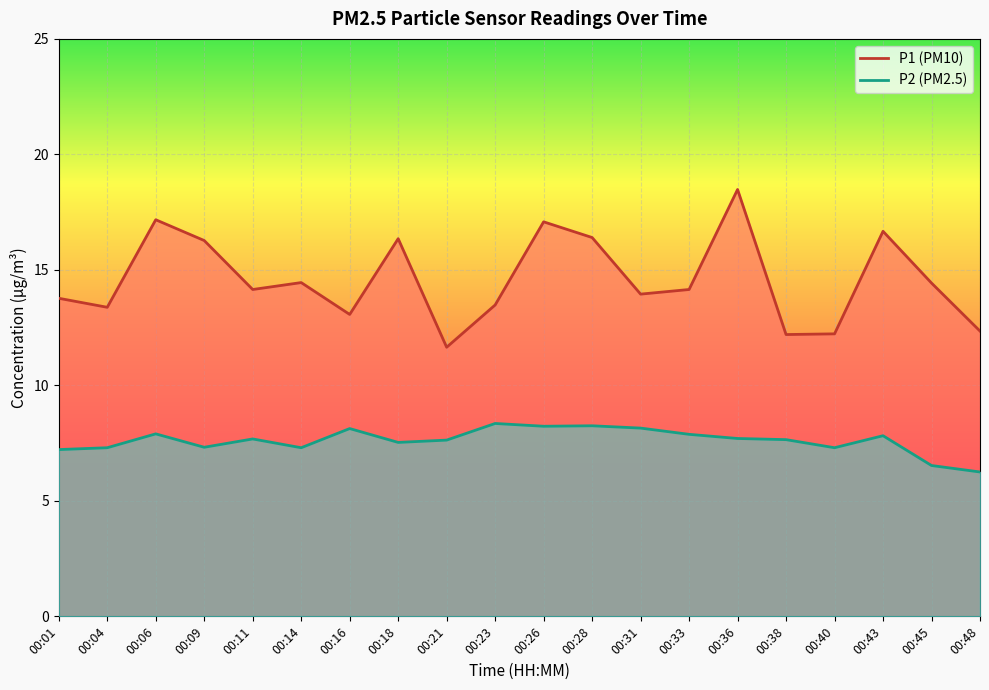

What is the difference between the maximum and minimum values in the P2 series?

2.1